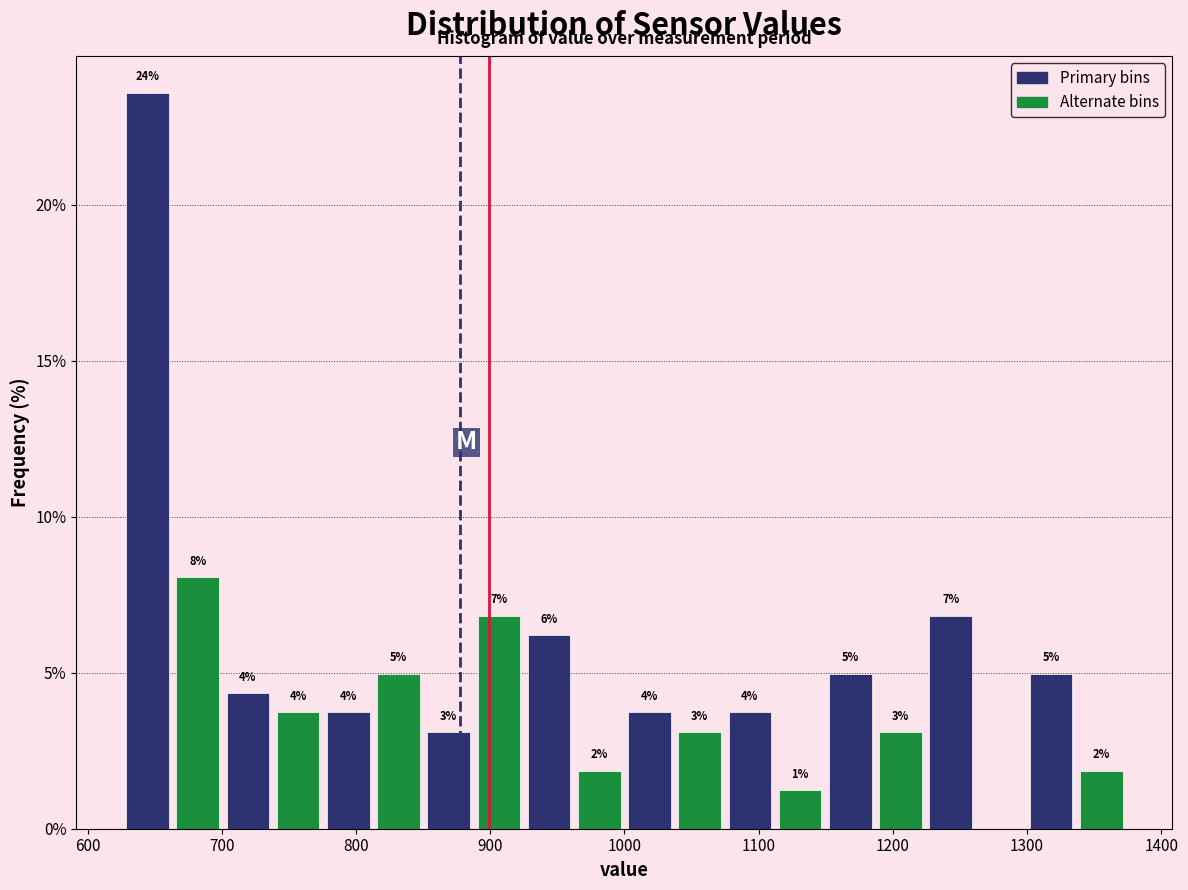

Read against the x-axis, roughly where is the centre of the tallest bar?

640